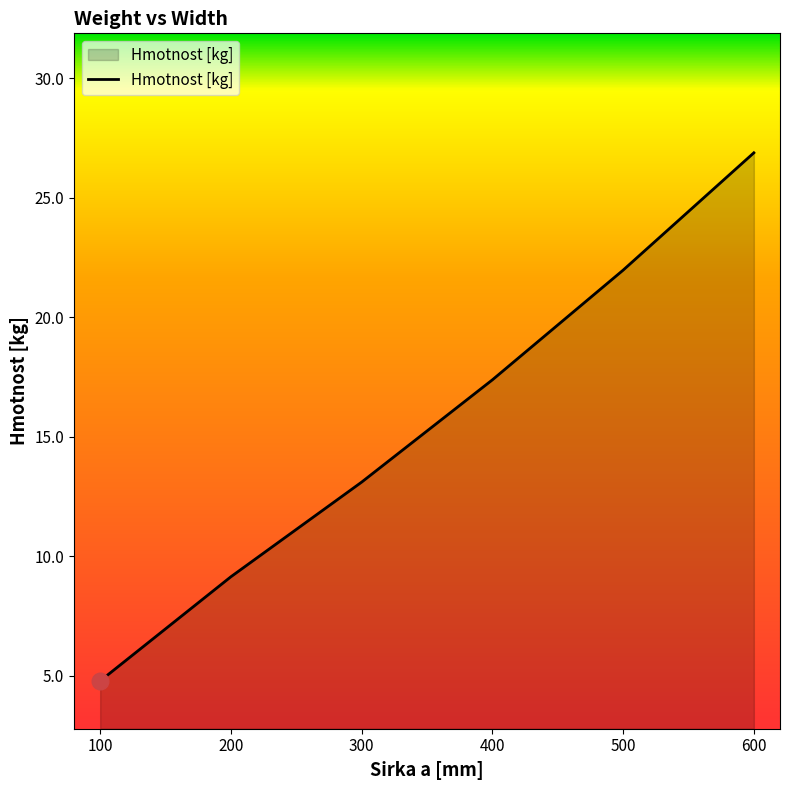

What is the minimum value shown in the chart?

4.8